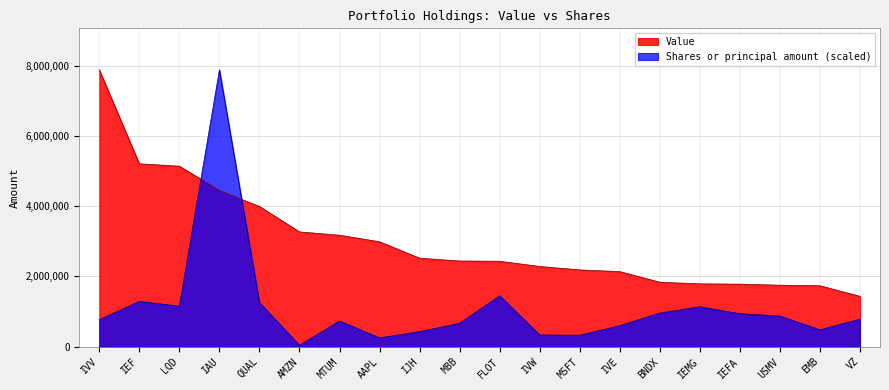

Does the chart display data point markers on the line(s)?

No